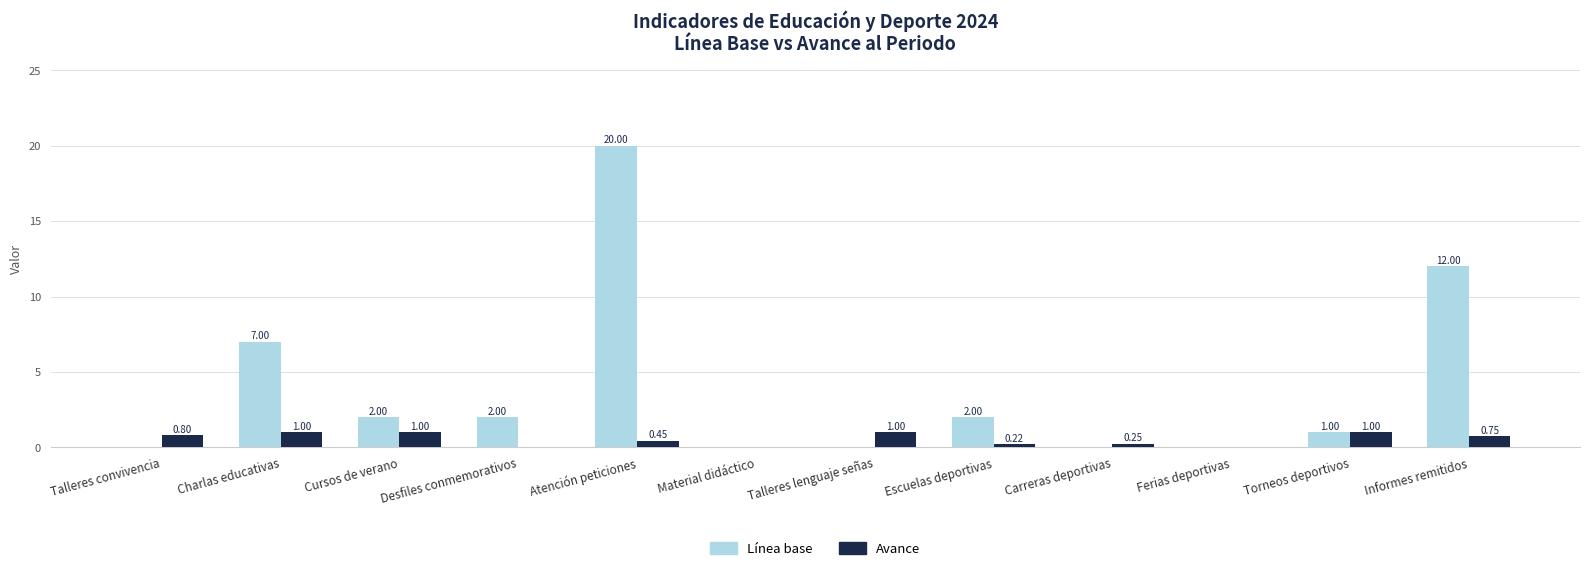

What is the total value across all series at Escuelas deportivas?

2.2